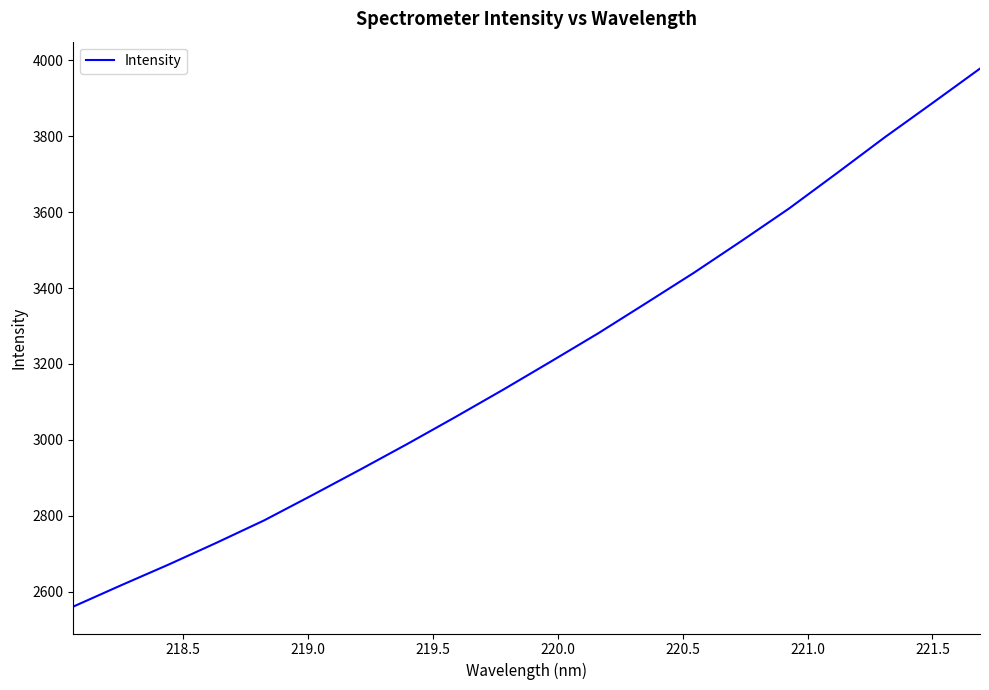

What is the maximum value shown in the chart?

3978.4